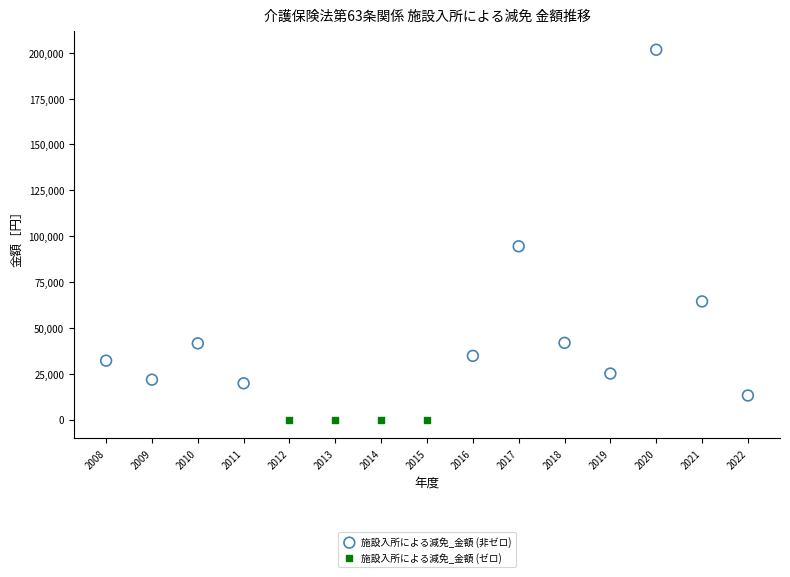

Which series contains the lowest Y value?

施設入所による減免_金額 (ゼロ)